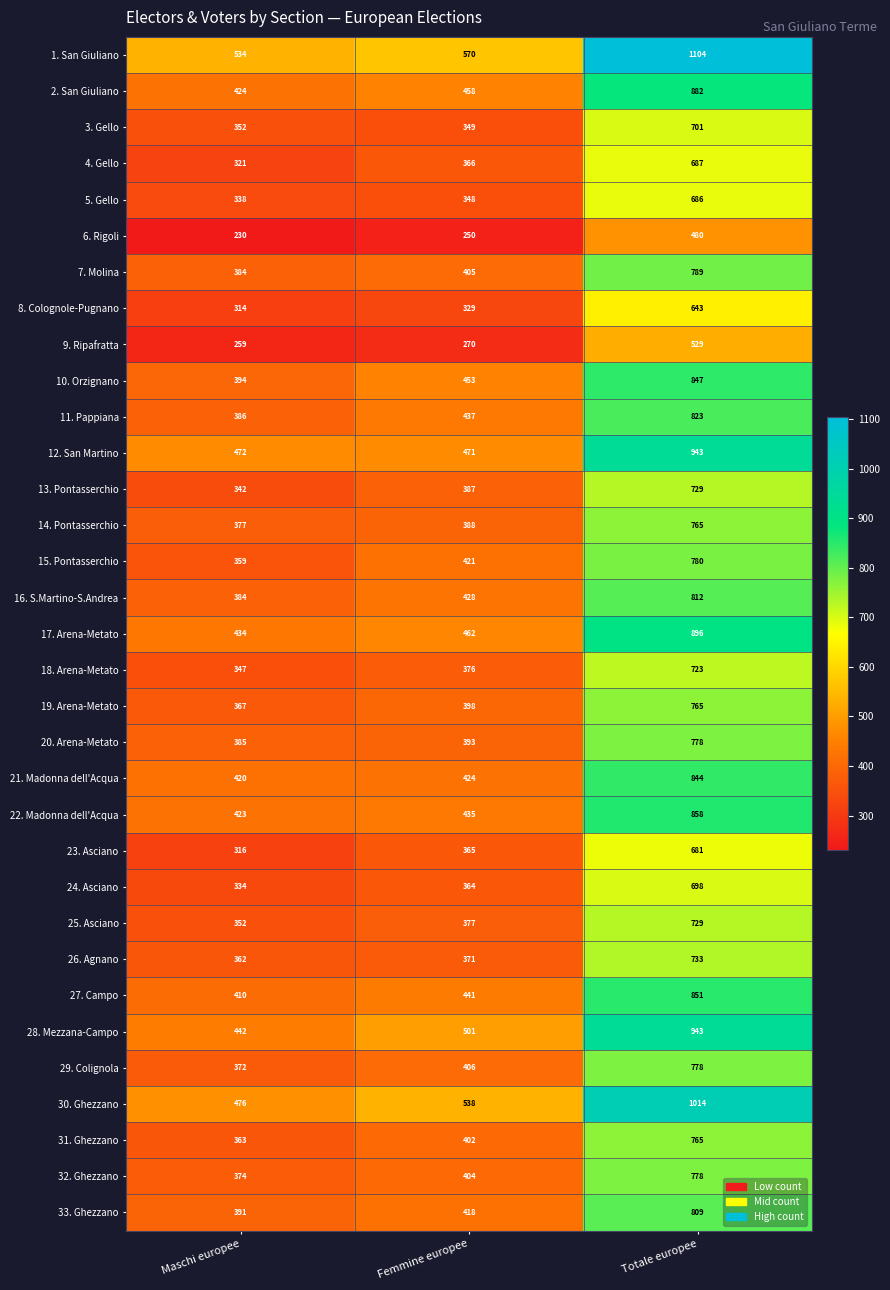

What is the difference between the highest and lowest values at Totale europee?

624